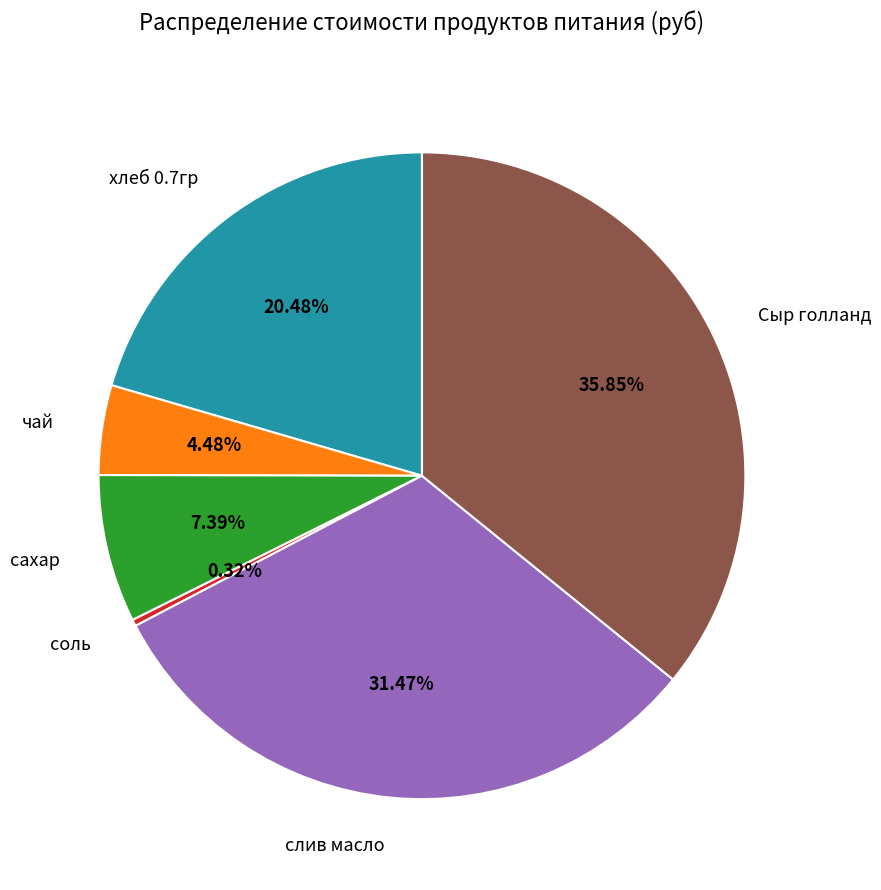

True or false: сахар accounts for 22% of the total.

False